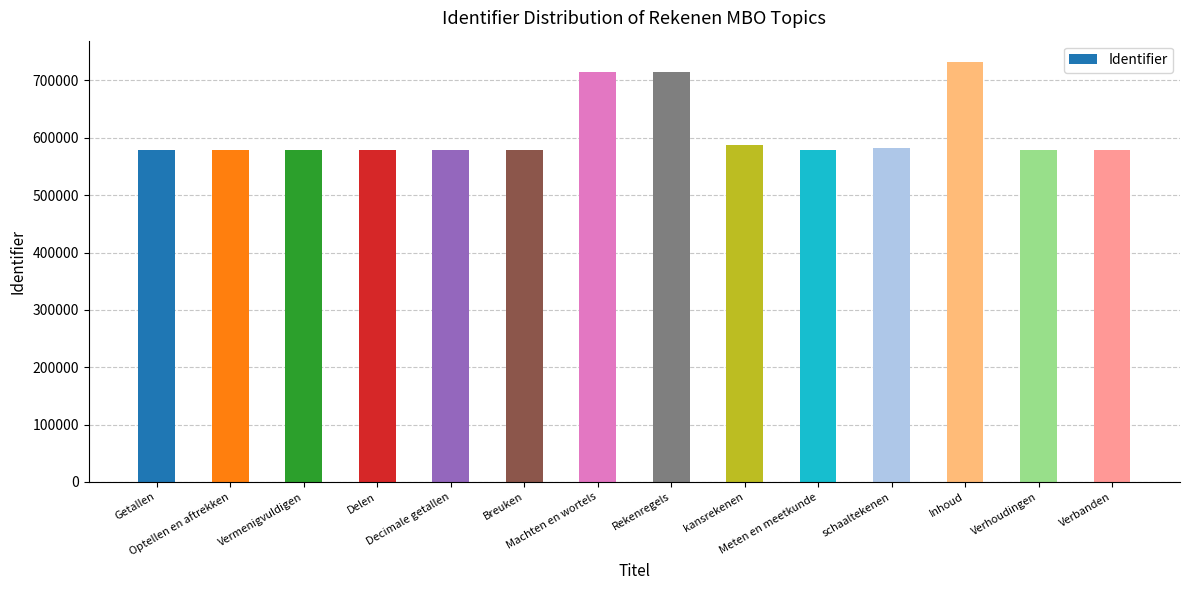

What is the average value?

610344